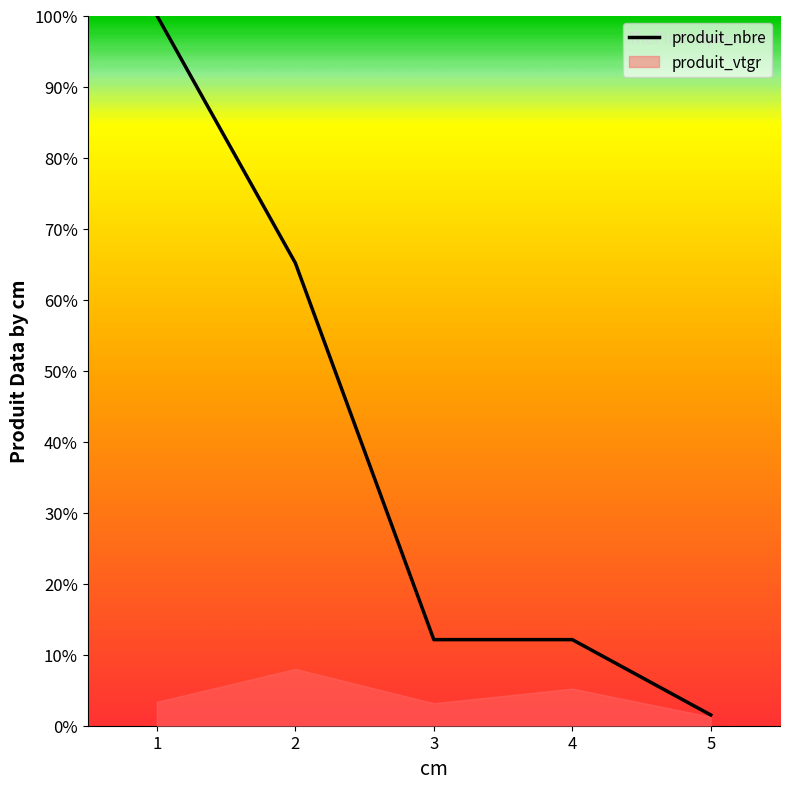

What is the value of the 3rd point from the left?

12.1